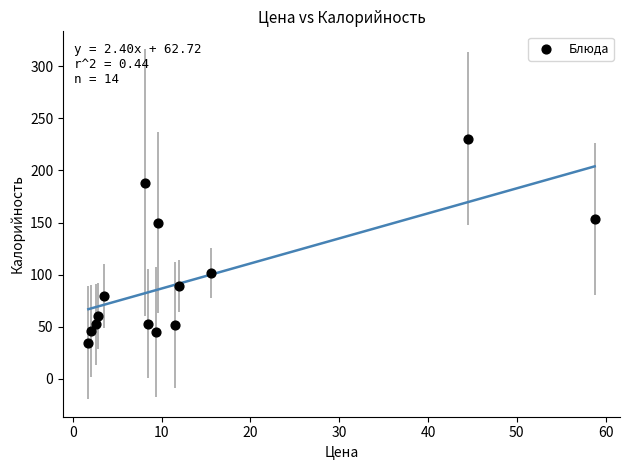

What is the range of X values (max minus min)?

57.1